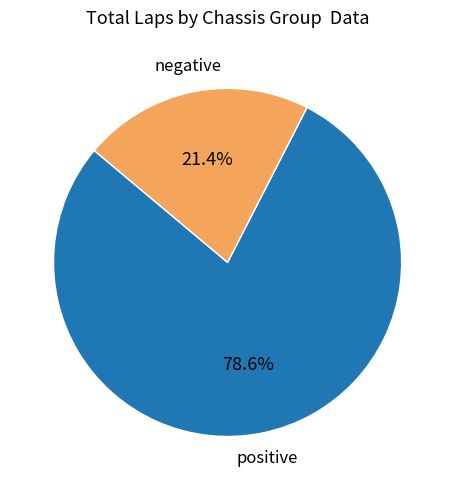

How many slices are in this pie chart?

2